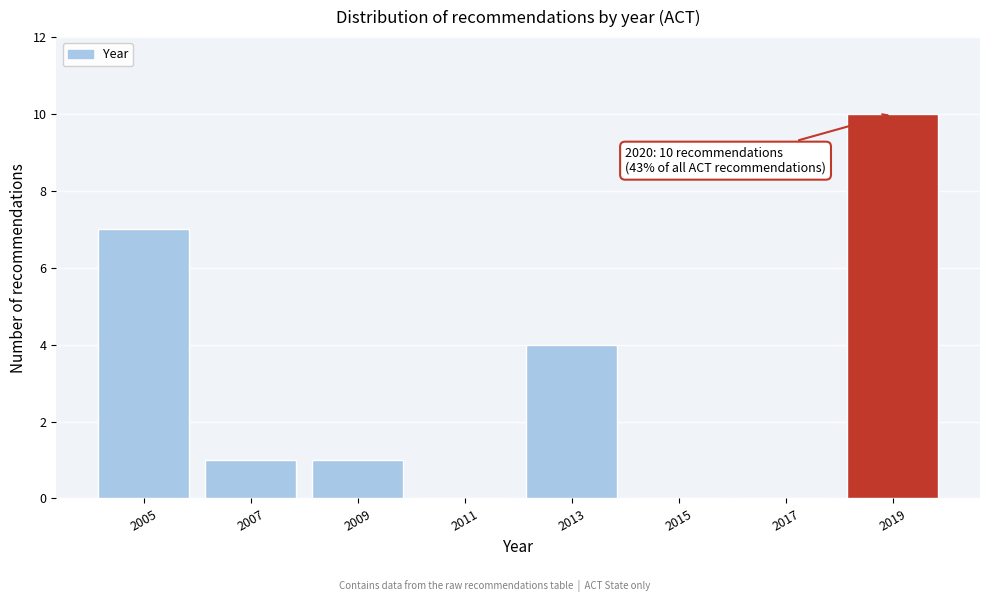

Reading left to right, list all the values displayed in this chart.

2005=7	2007=1	2009=1	2011=0	2013=4	2015=0	2017=0	2019=10